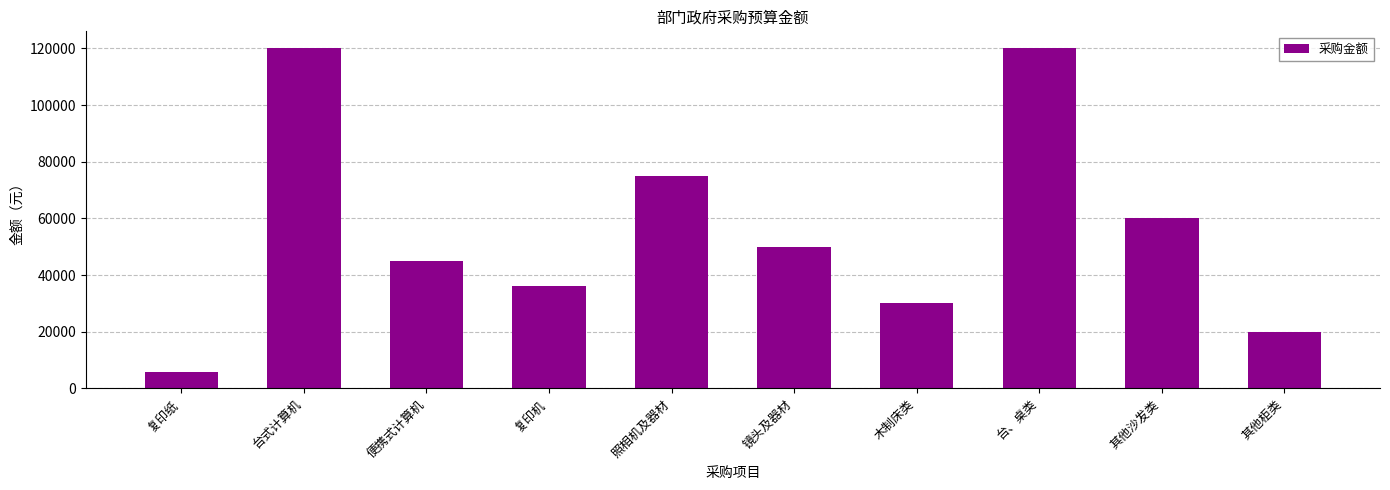

Reading left to right, what are all the values shown in this chart?

复印纸=5700	台式计算机=120000	便携式计算机=45000	复印机=36000	照相机及器材=75000	镜头及器材=50000	木制床类=30000	台、桌类=120000	其他沙发类=60000	其他柜类=20000